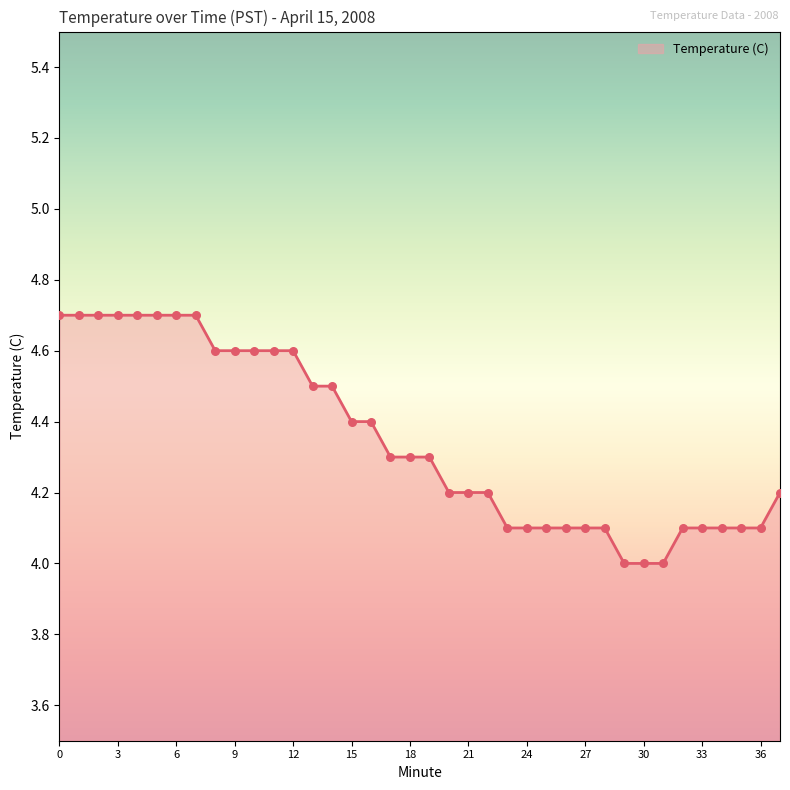

What is the difference between the maximum and minimum values?

0.7